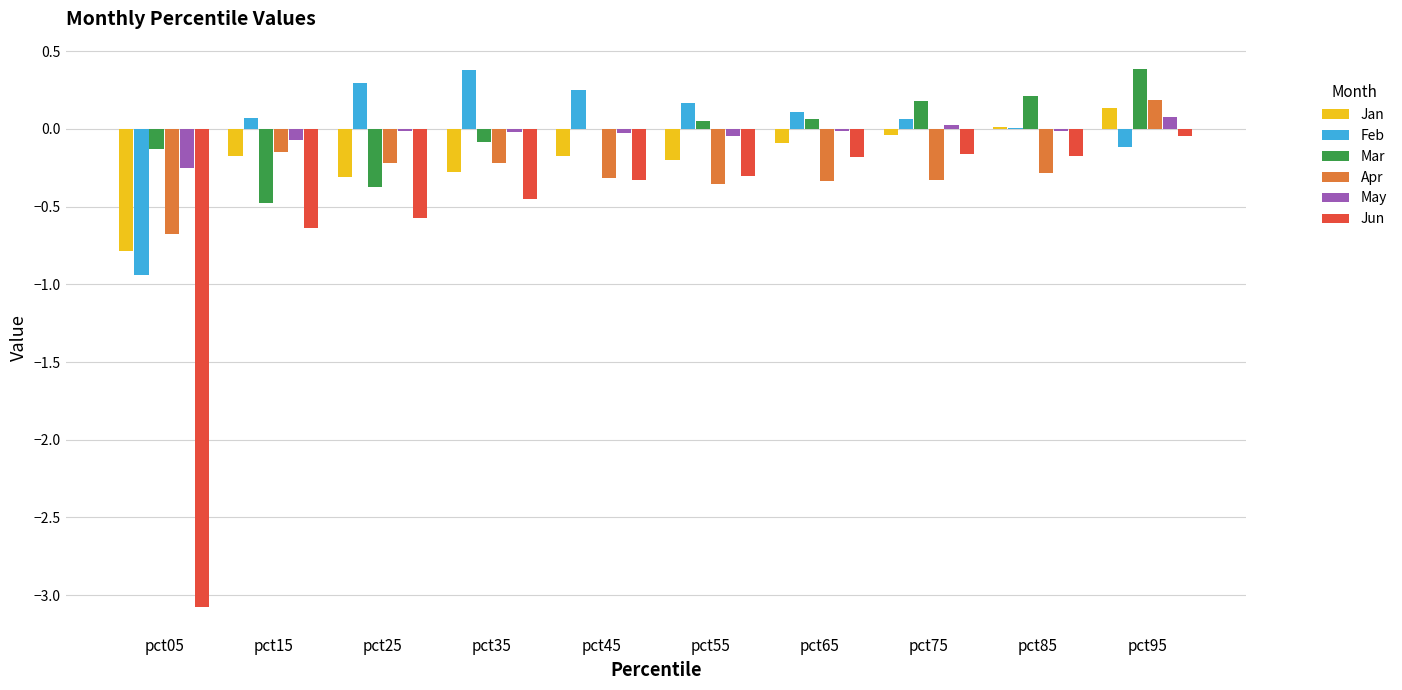

How many categories are shown in the chart?

10